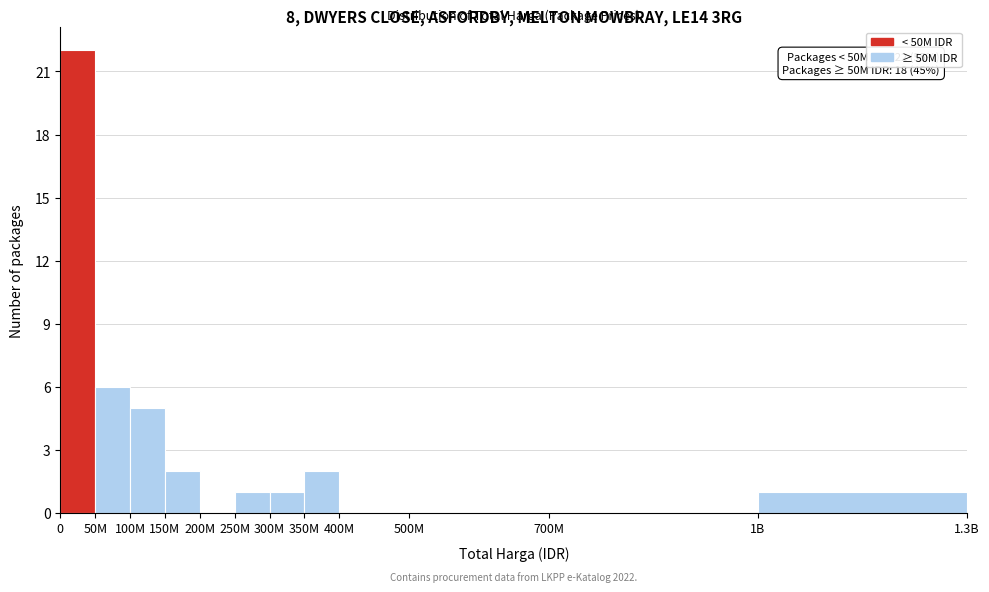

Reading left to right, transcribe all the data shown in this chart.

0=22	50M=6	100M=5	150M=2	200M=0	250M=1	300M=1	350M=2	400M=0	500M=0	700M=0	1B=1